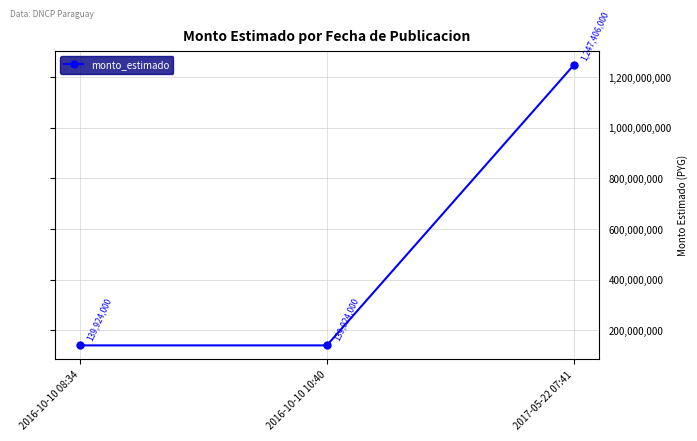

What is the change in value from 2016-10-10 08:34 to 2017-05-22 07:41?

+1107482000